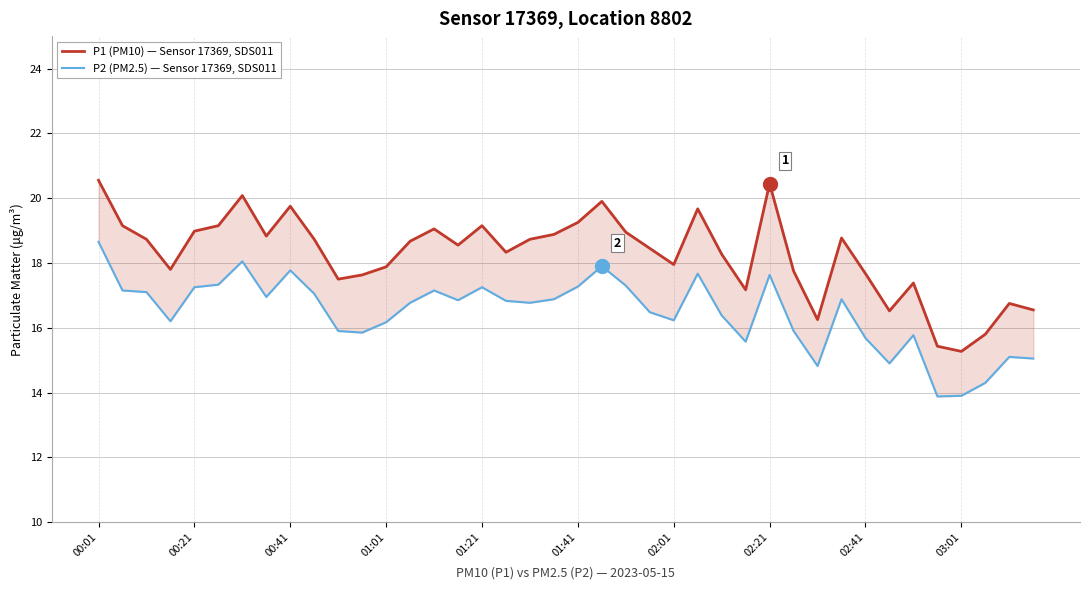

Which series has the largest range (max minus min)?

P1 (PM10) — Sensor 17369, SDS011